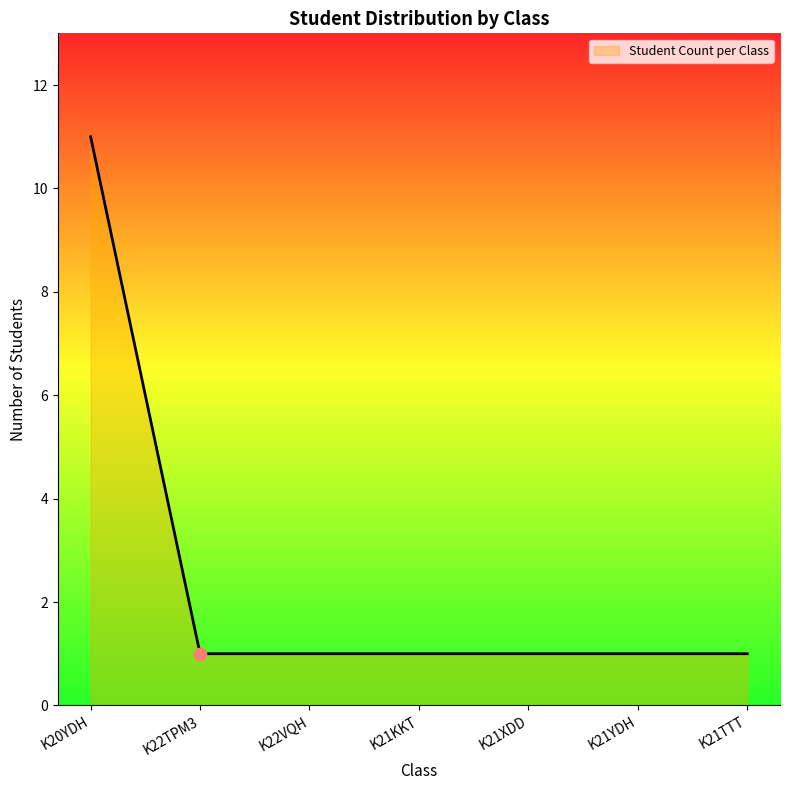

Which has a higher value, K22TPM3 or K21TTT?

K22TPM3